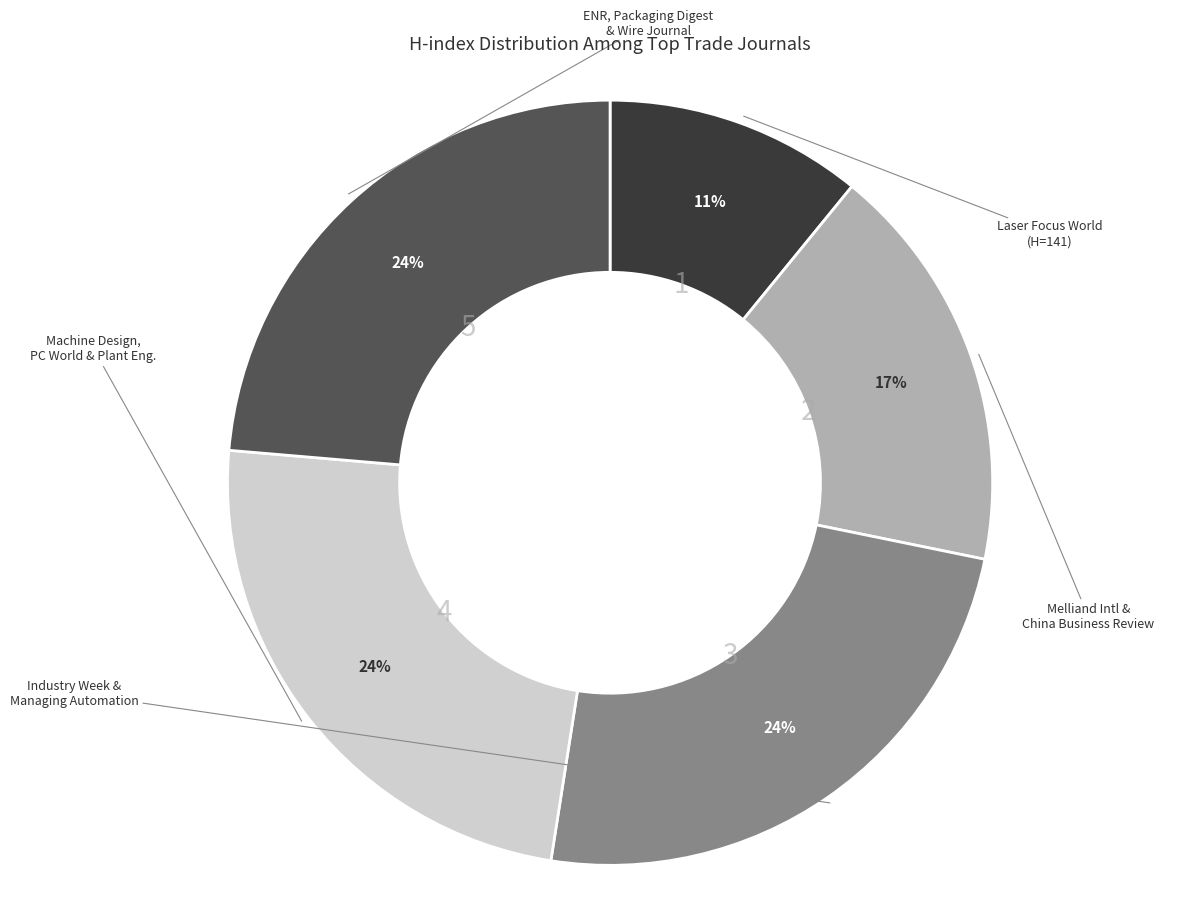

Is there a majority slice in this chart?

No